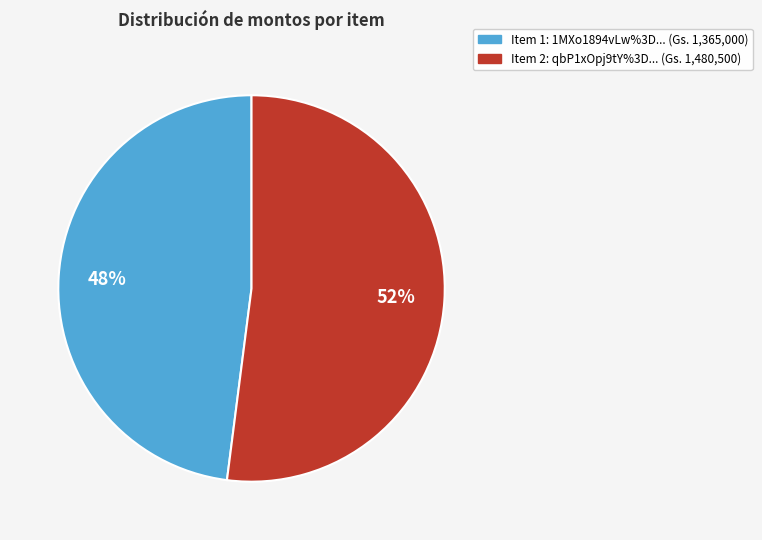

Does any single category account for the majority?

Yes